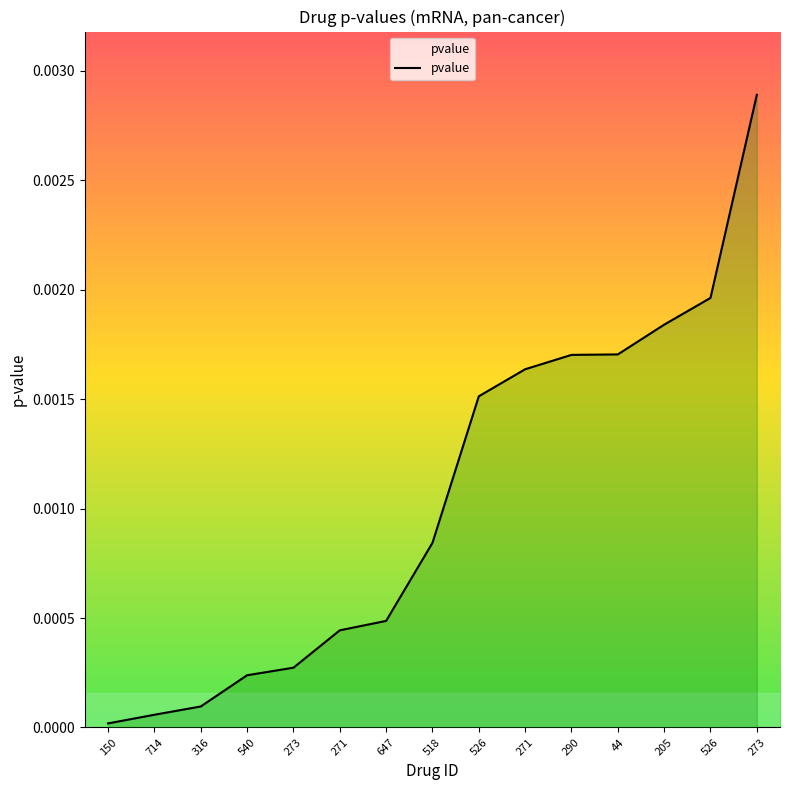

Which category has the lowest value across all series?

150